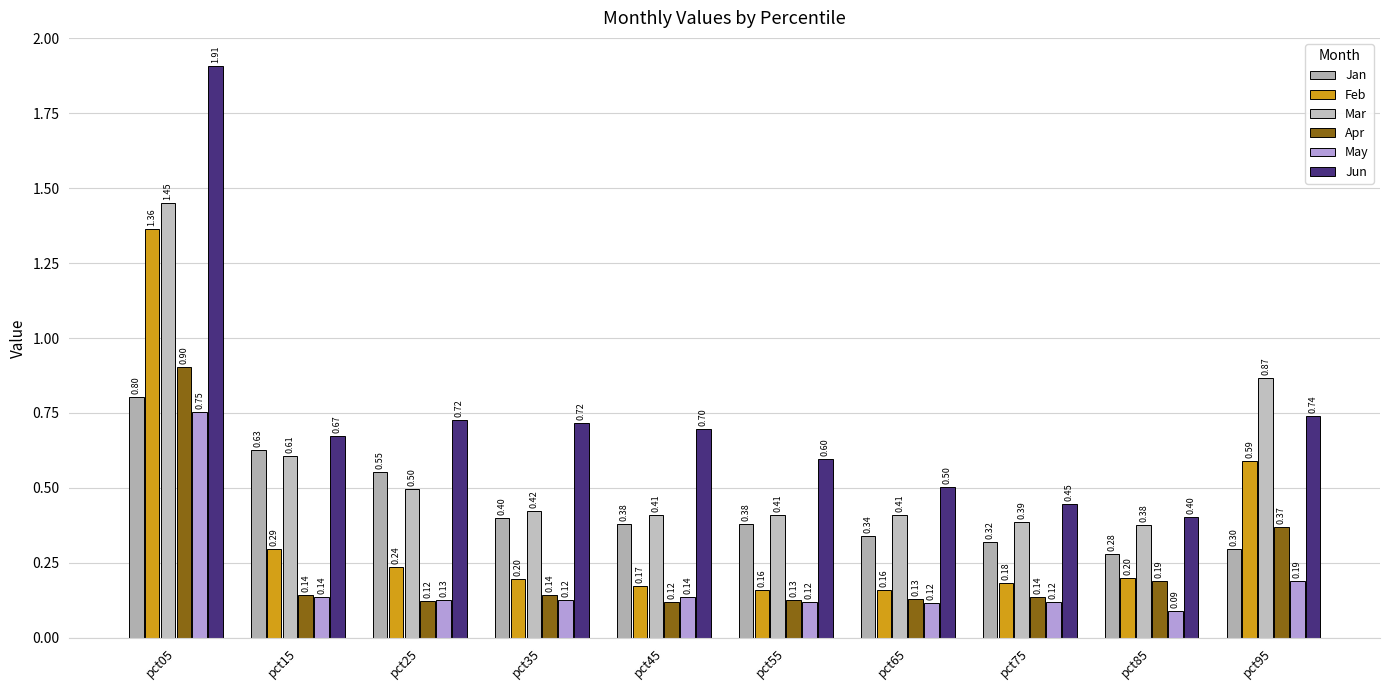

What is the greatest value displayed?

1.9